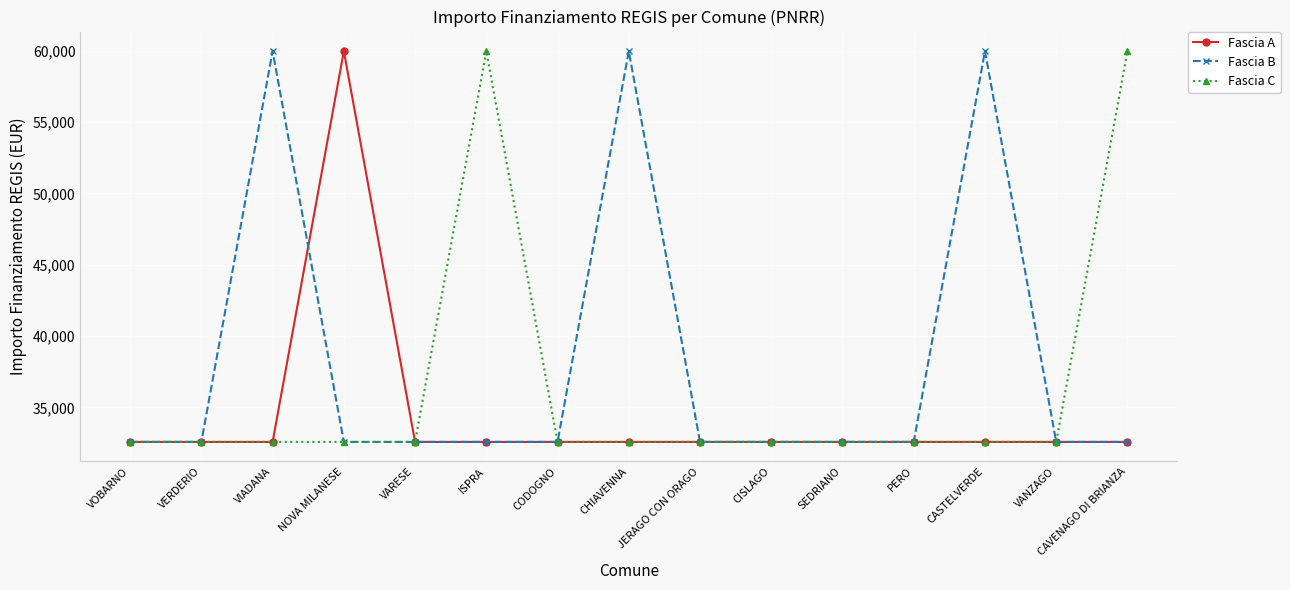

What are all the series names shown in the legend?

Fascia A, Fascia B, Fascia C